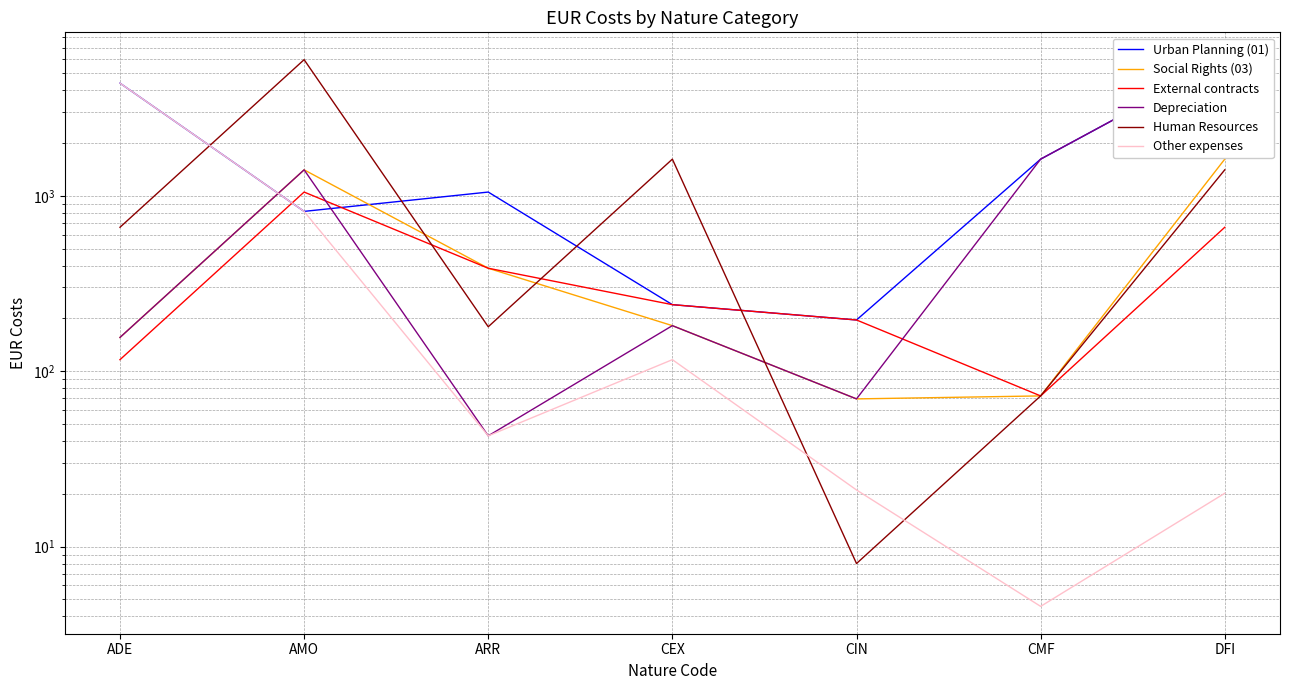

Which has a higher value, CMF or ARR?

CMF